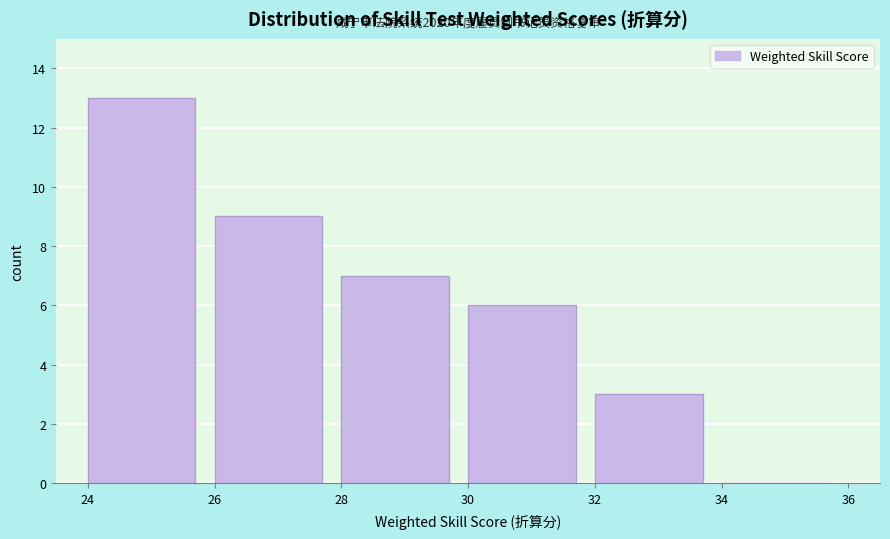

Over which range of the x-axis is the bar tallest?

24 to 26